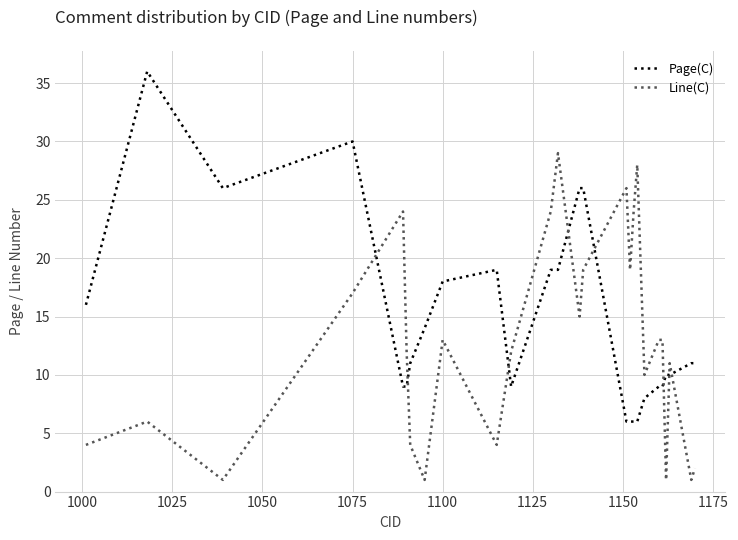

What is the smallest value displayed?

1